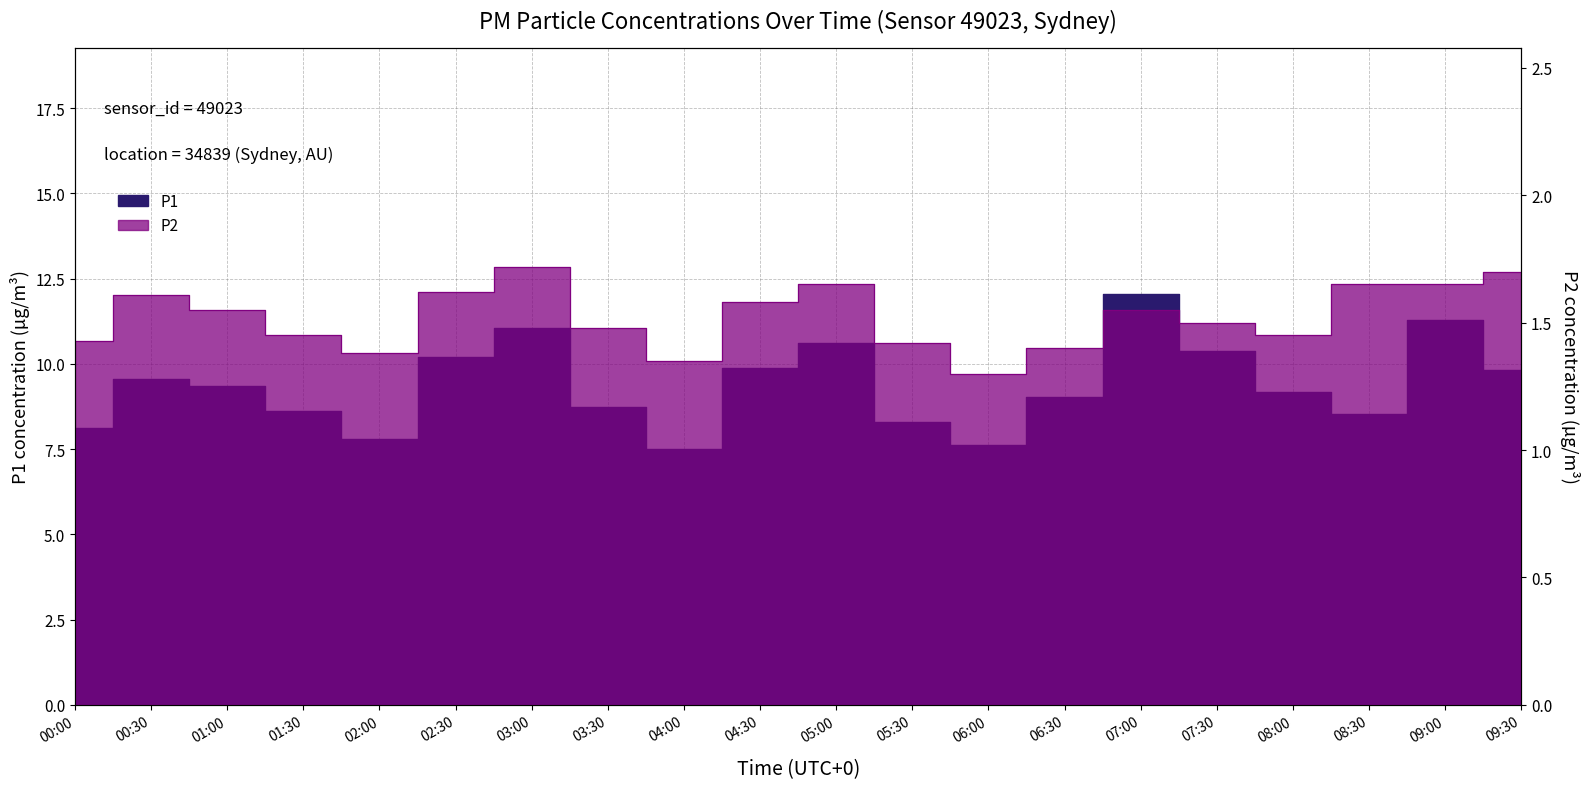

What is the difference between the maximum and minimum values in the P2 series?

0.4